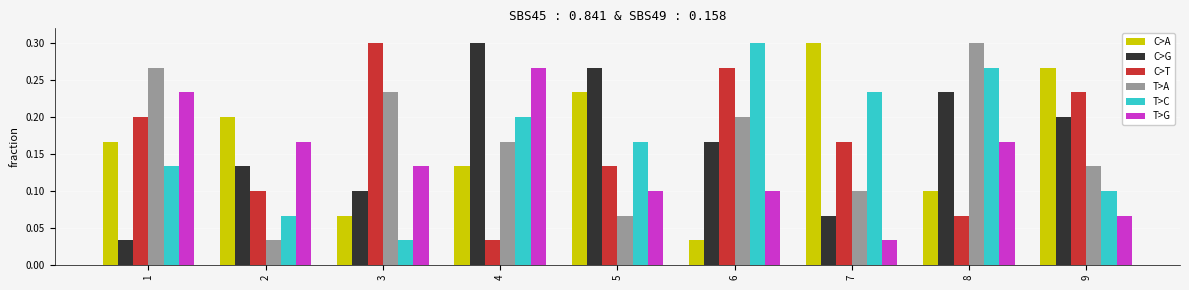

What is the sum of the C>T values at 9 and 3?

0.5